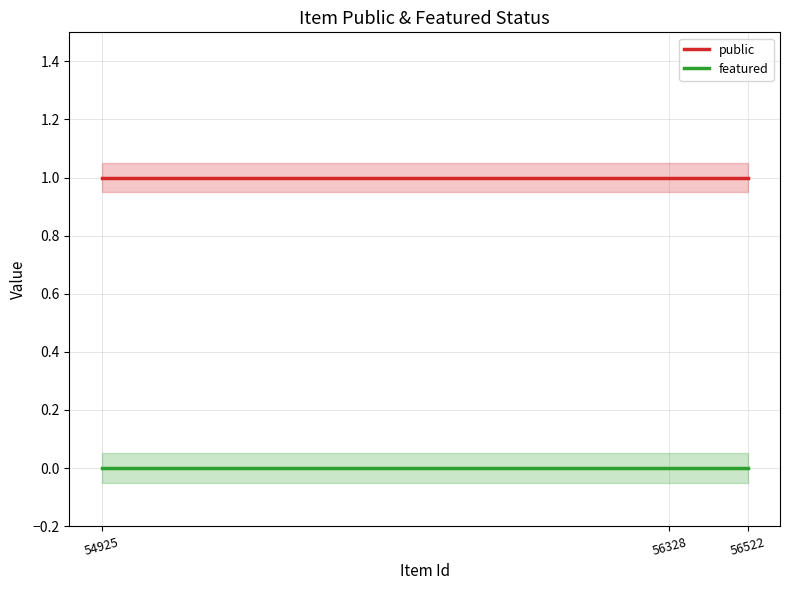

Rank the series by their maximum value, from highest to lowest.

public, featured